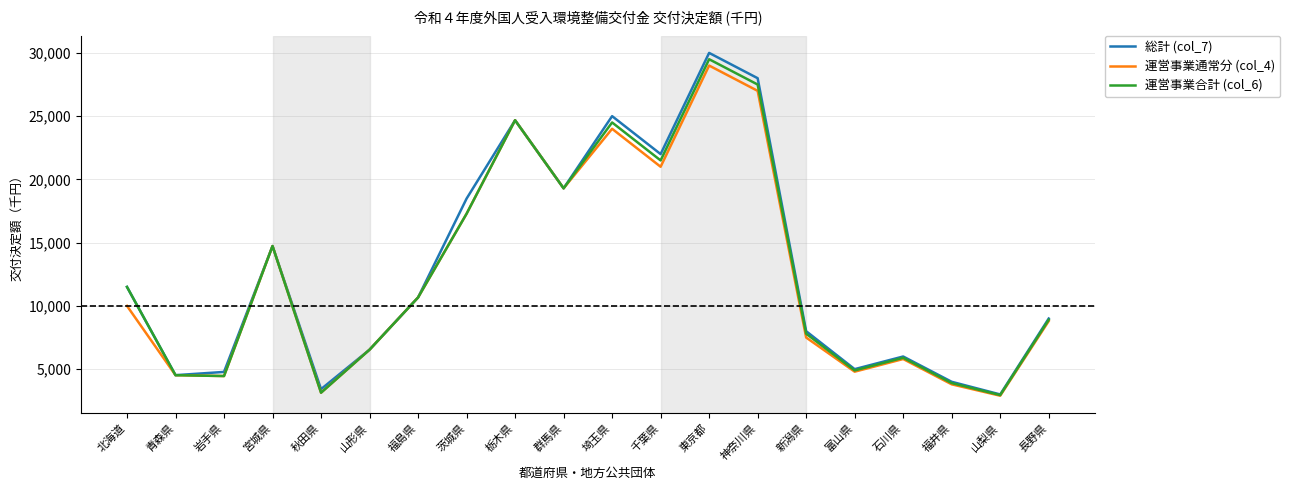

What is the greatest value displayed?

30000000